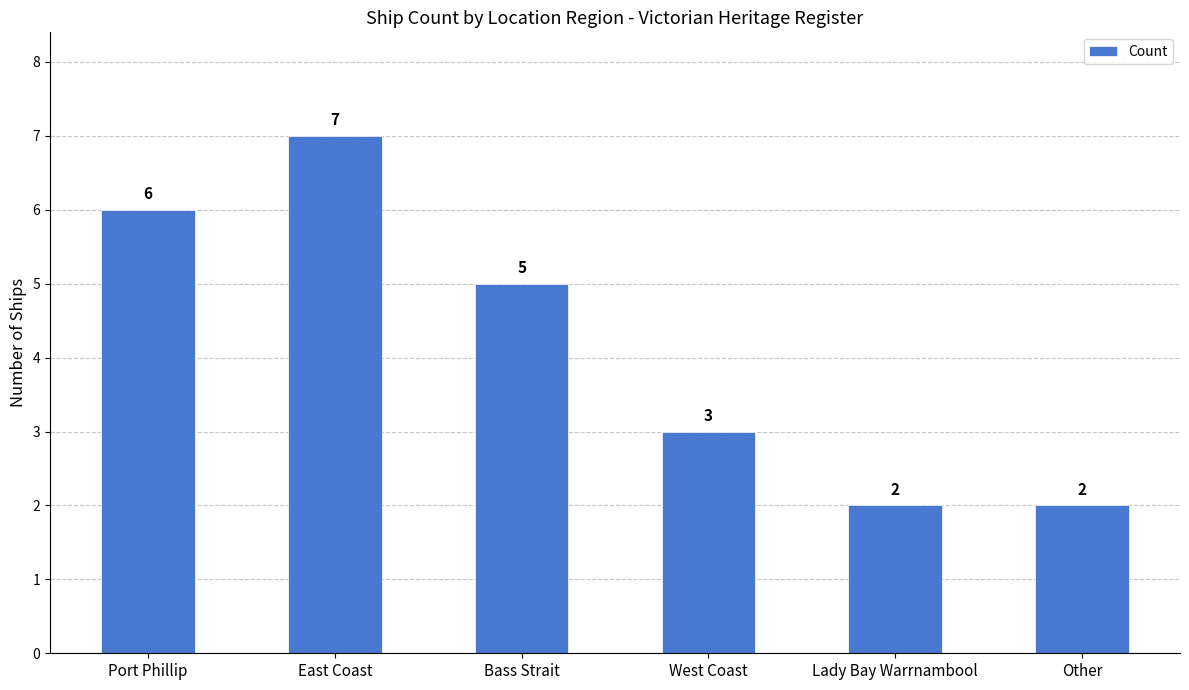

Is it true that the value at Other is 3?

False